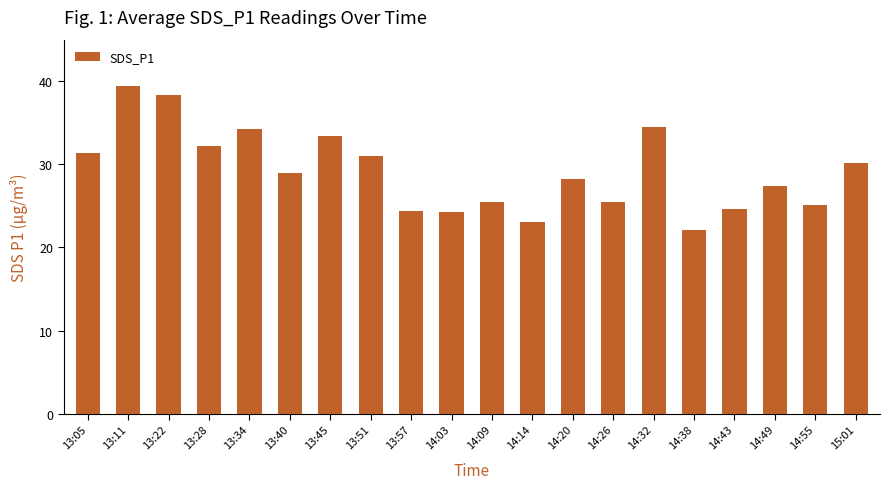

True or false: the data shows 6.0 at 14:14.

False